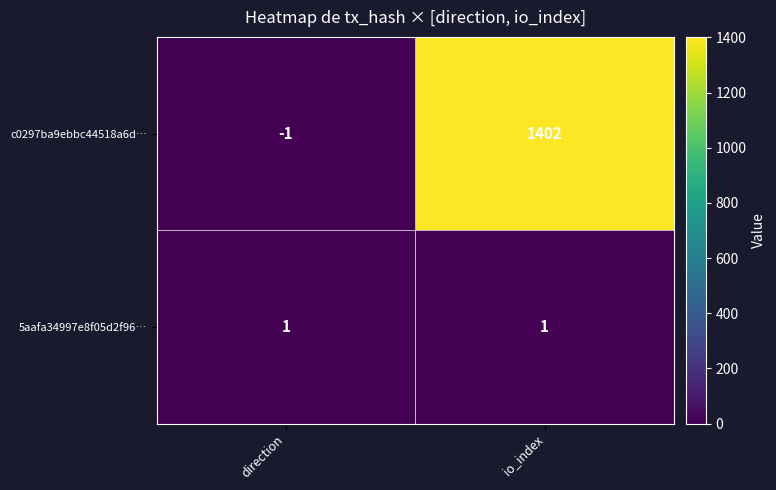

What is the sum of the c0297ba9ebbc44518a6d… values at io_index and direction?

1401